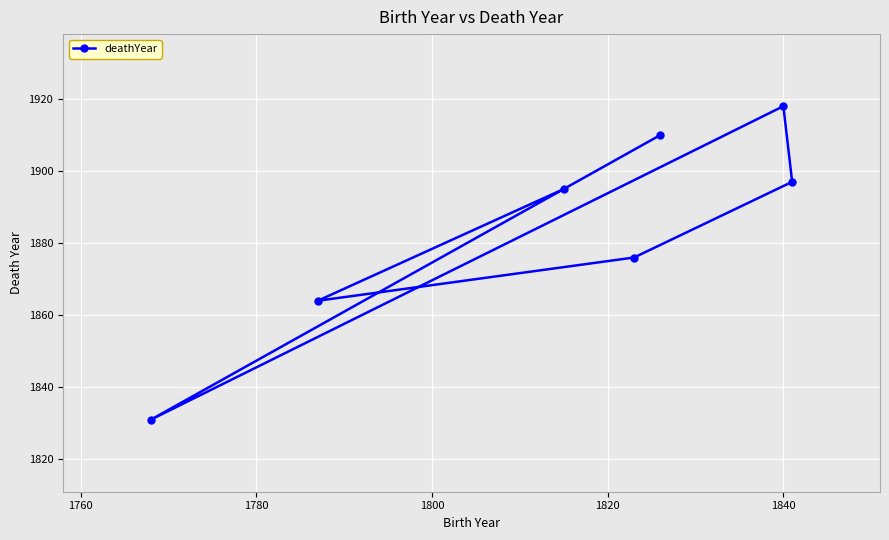

What is the sum of all values?

13191